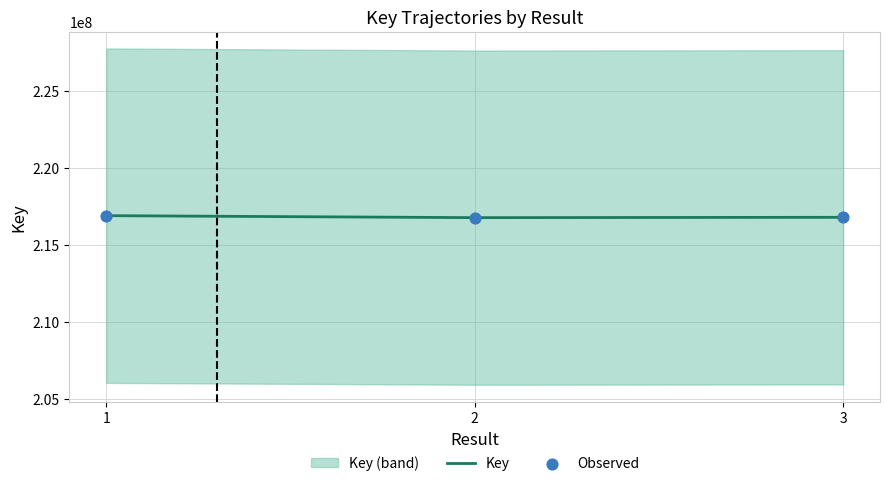

At how many categories does at least one series exceed 216895460?

1